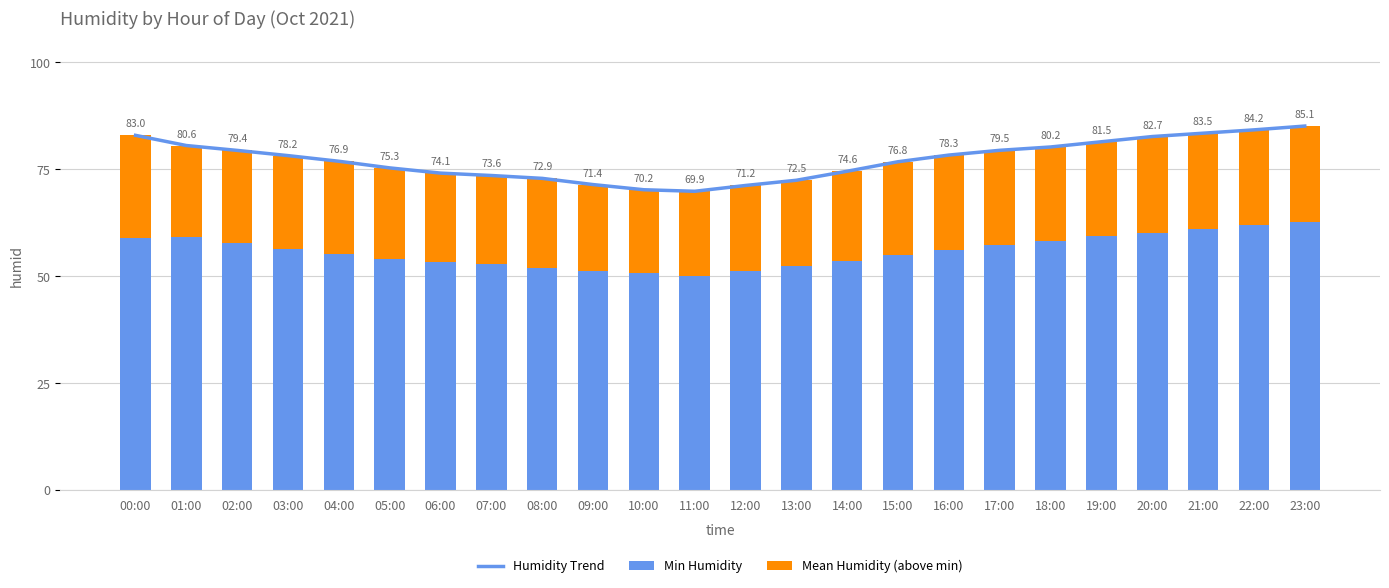

Rank the series by their average value, from lowest to highest.

Mean Humidity (above min), Min Humidity, Humidity Trend